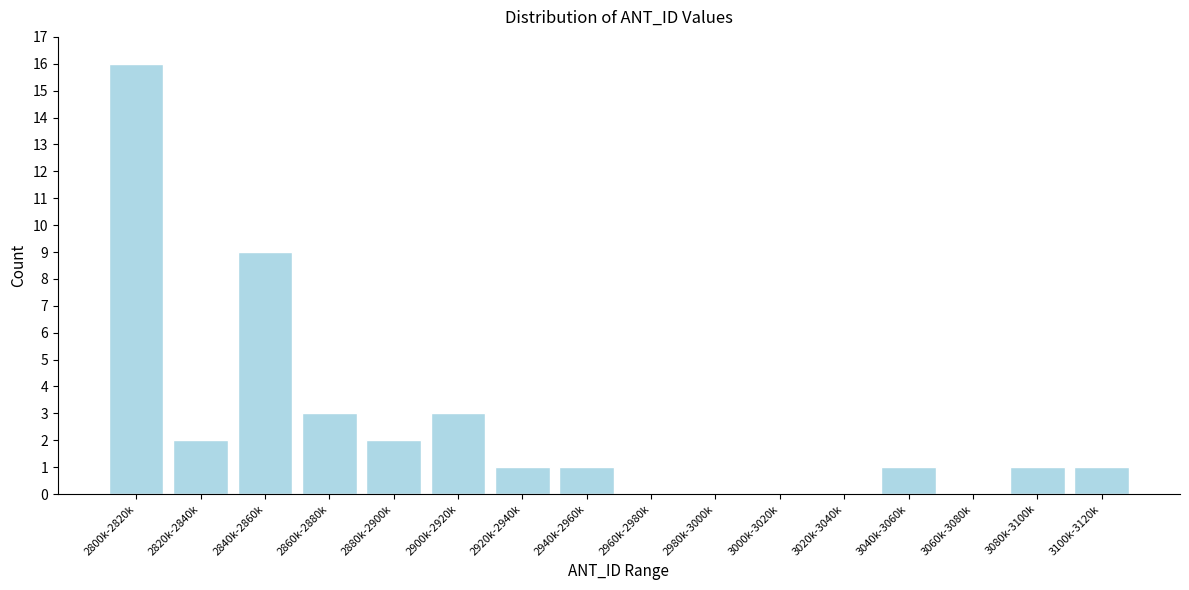

Reading left to right, extract all data points from this chart.

2800k-2820k=16	2820k-2840k=2	2840k-2860k=9	2860k-2880k=3	2880k-2900k=2	2900k-2920k=3	2920k-2940k=1	2940k-2960k=1	2960k-2980k=0	2980k-3000k=0	3000k-3020k=0	3020k-3040k=0	3040k-3060k=1	3060k-3080k=0	3080k-3100k=1	3100k-3120k=1